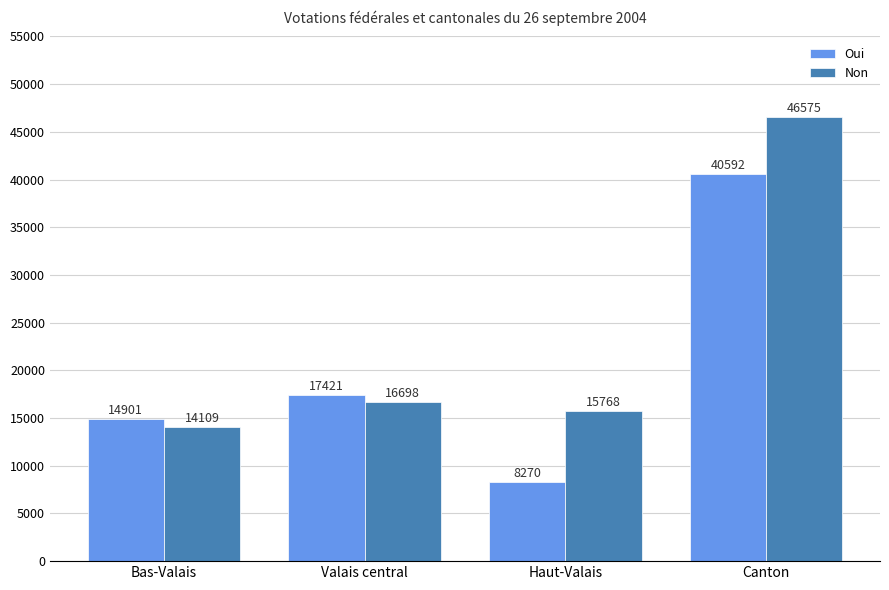

Does the chart contain any negative values?

No